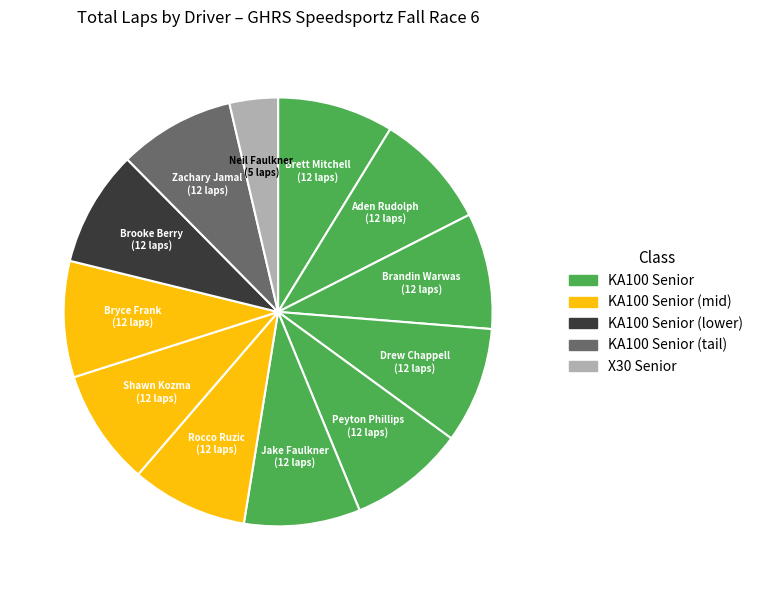

Count the number of slices in the pie.

12